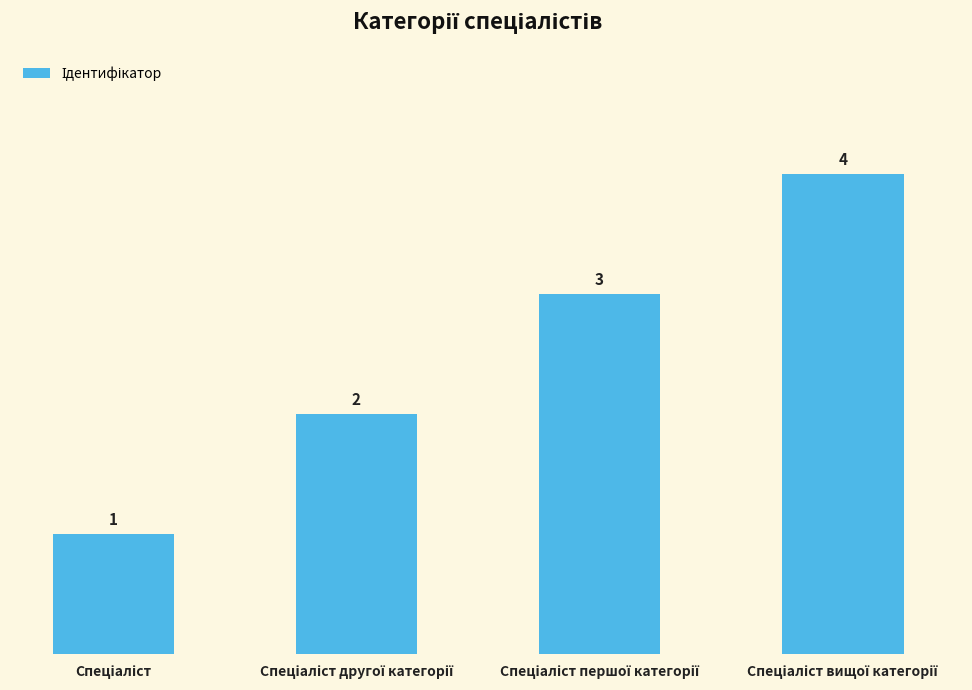

What is the greatest value displayed?

4